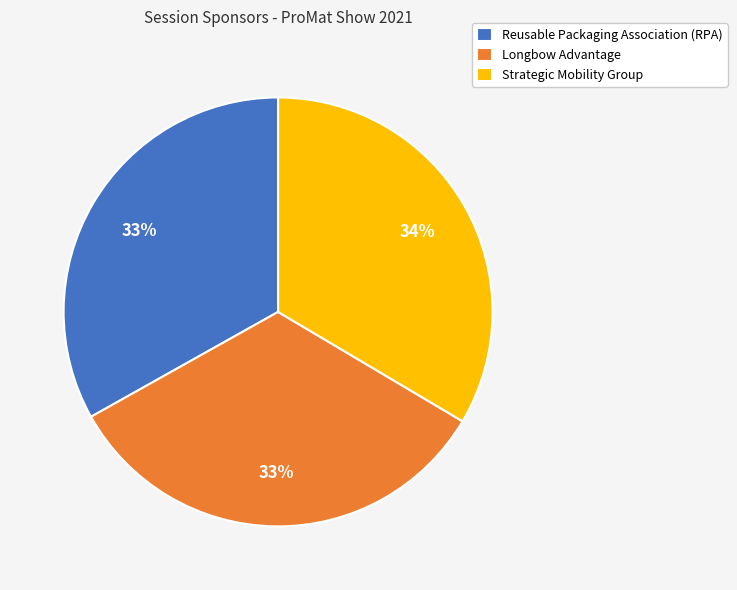

To the nearest percent, what percentage of the pie is Longbow Advantage?

33%